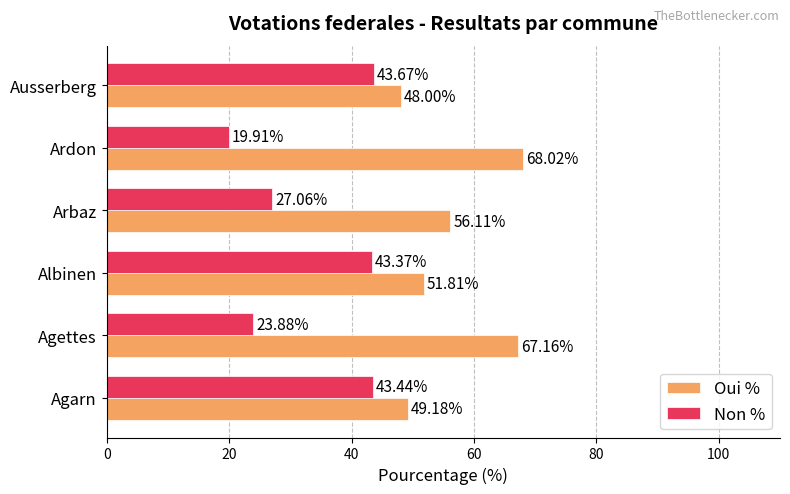

What is the total value across all series at Arbaz?

83.2